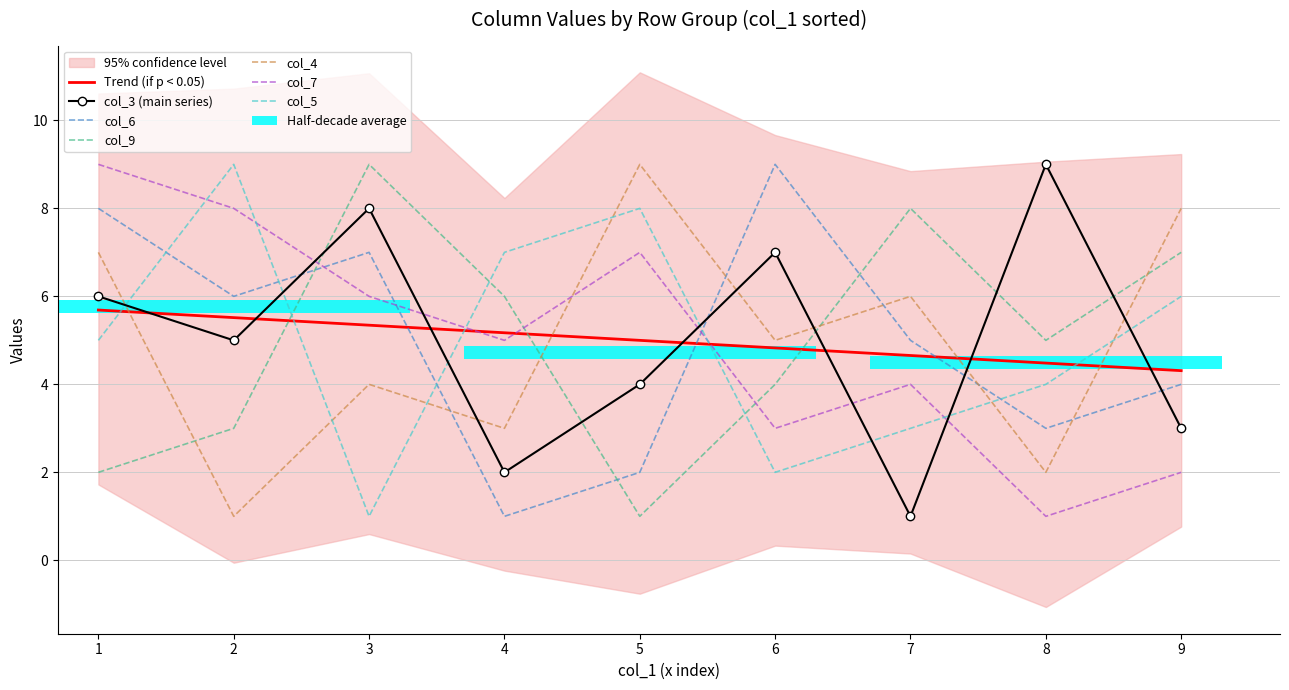

Which series has the largest total across all categories?

col_6